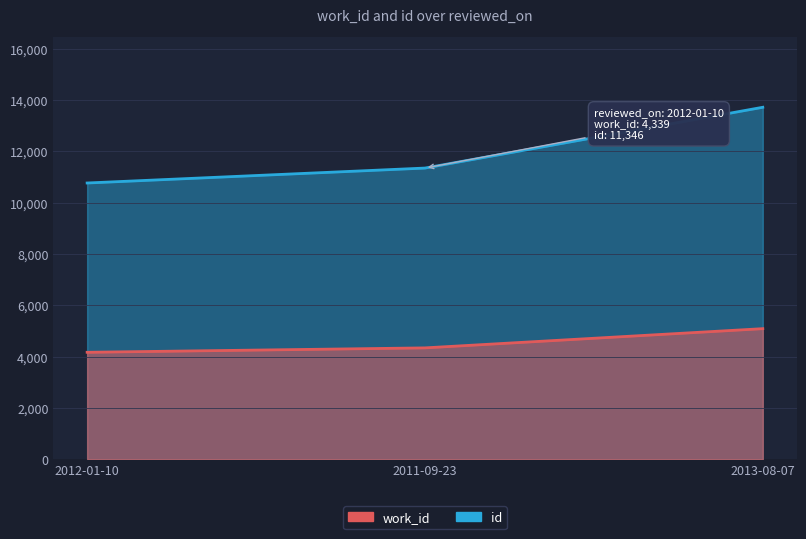

Is the value of work_id at 2013-08-07 greater than the value of id at 2011-09-23?

No